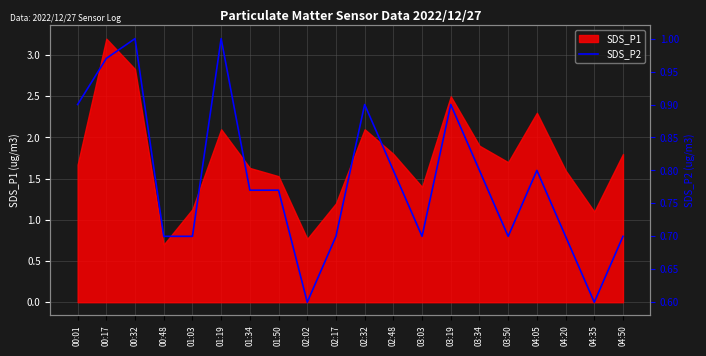

Which category has the lowest value across all series?

02:02